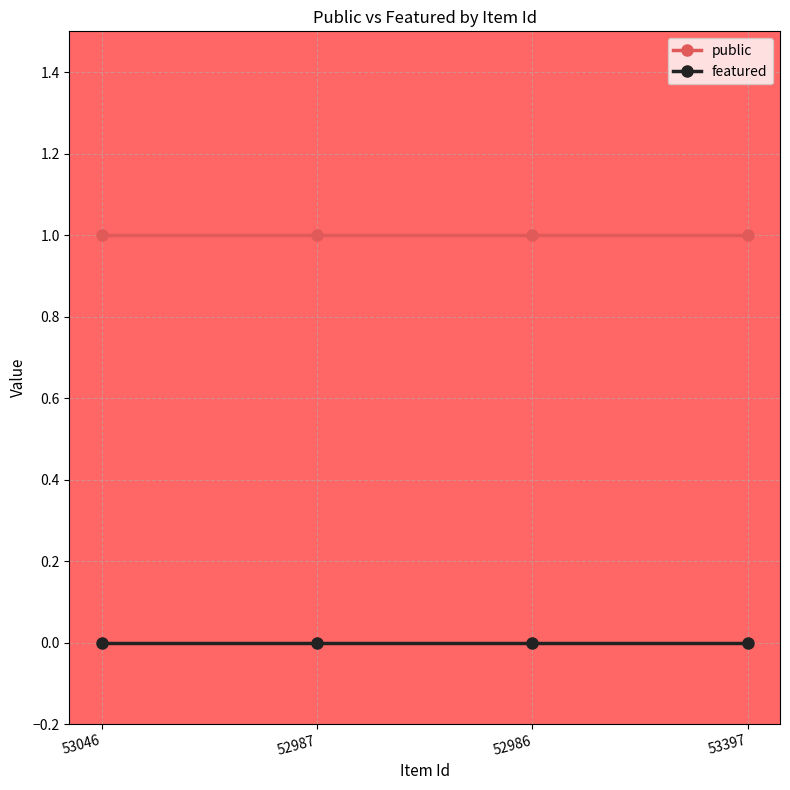

Is the value of featured at 53046 greater than the value of public at 53046?

No